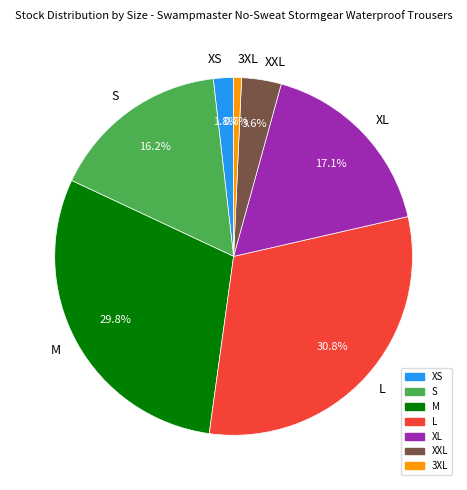

Is it true that XS is 2% of the pie?

True